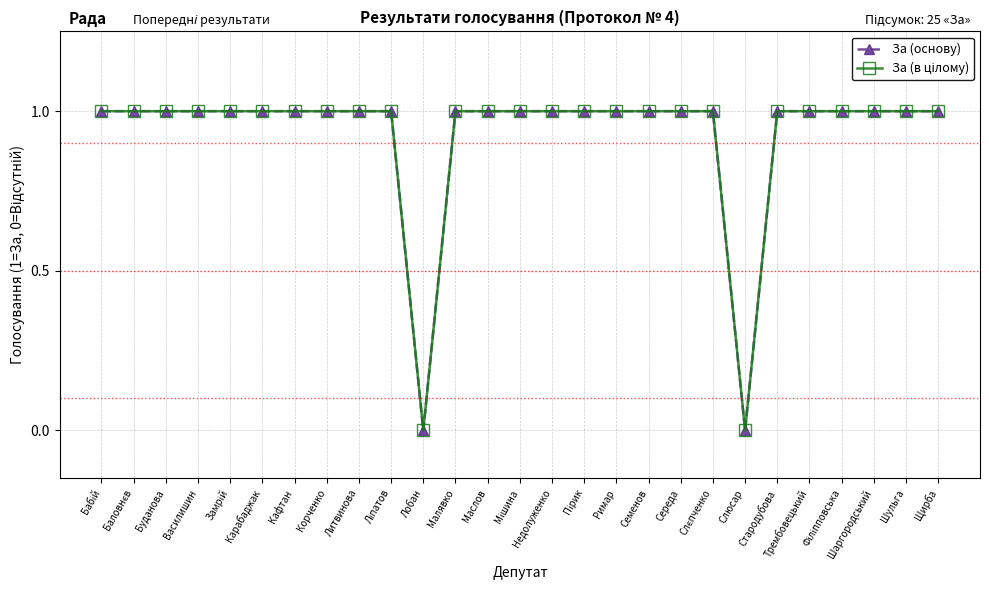

Is this an area chart (filled region under the line)?

No